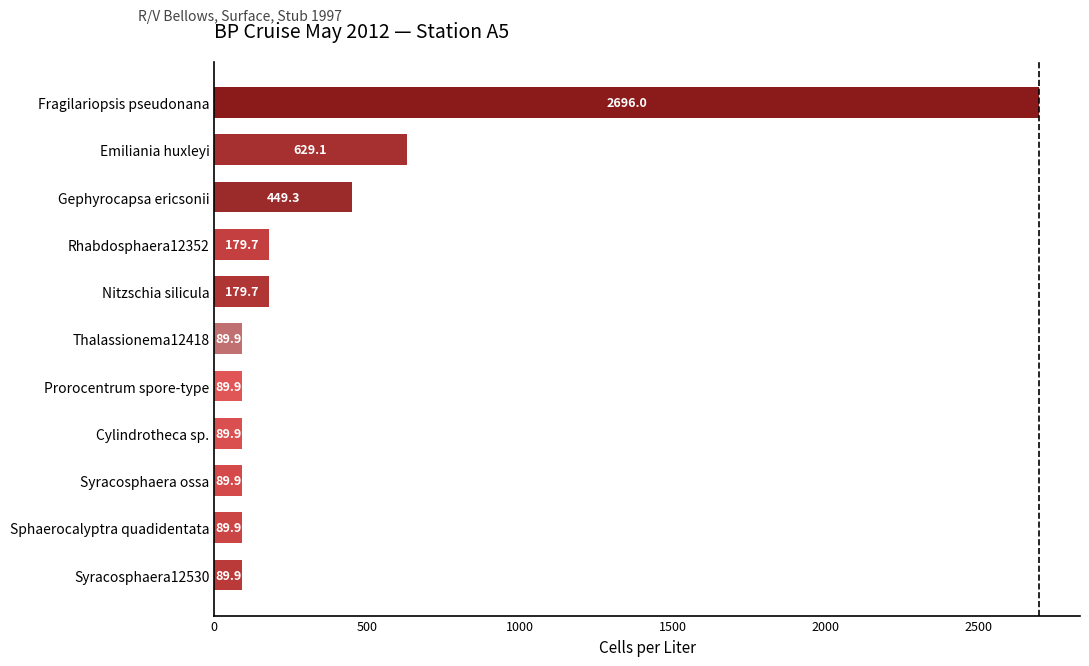

Which label corresponds to the largest value in the chart?

Fragilariopsis pseudonana